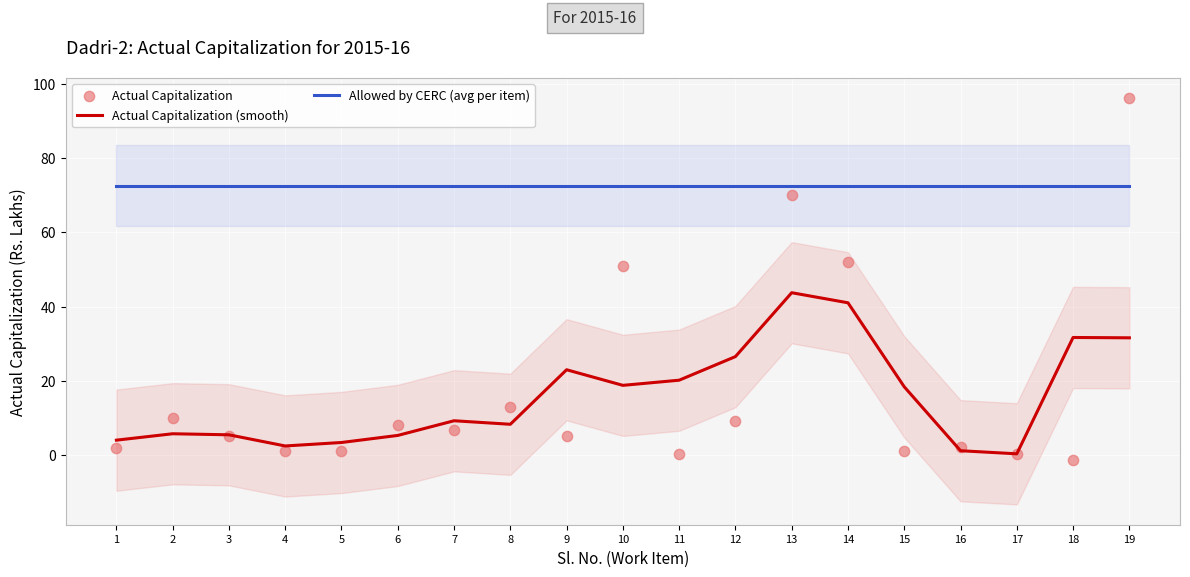

Is the value of Allowed by CERC (avg per item) at 13 greater than the value of Actual Capitalization (smooth) at 5?

Yes